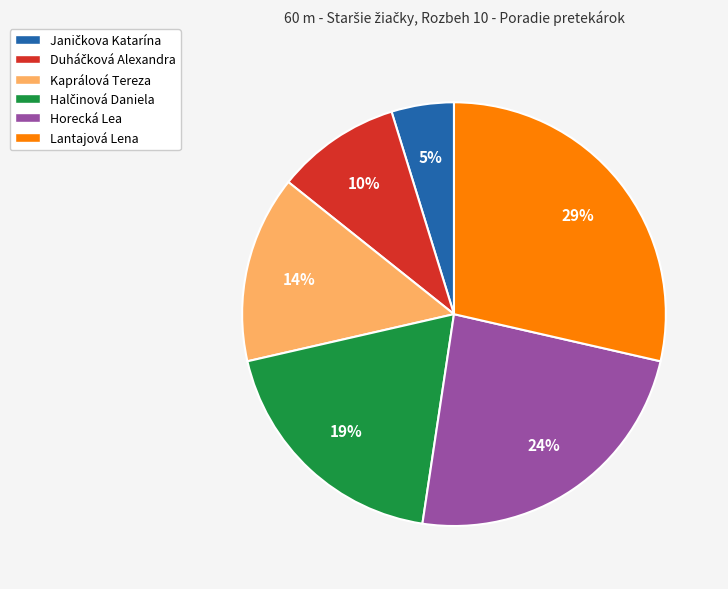

To the nearest percent, what is the difference between the largest and smallest slice percentages?

24%